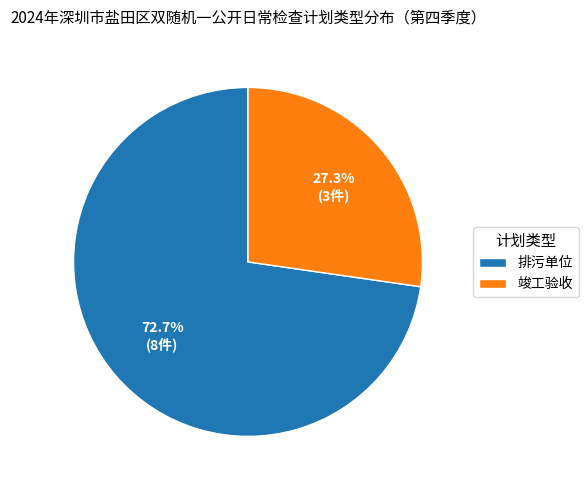

To the nearest percent, what is the combined percentage of 竣工验收 and 排污单位?

100%